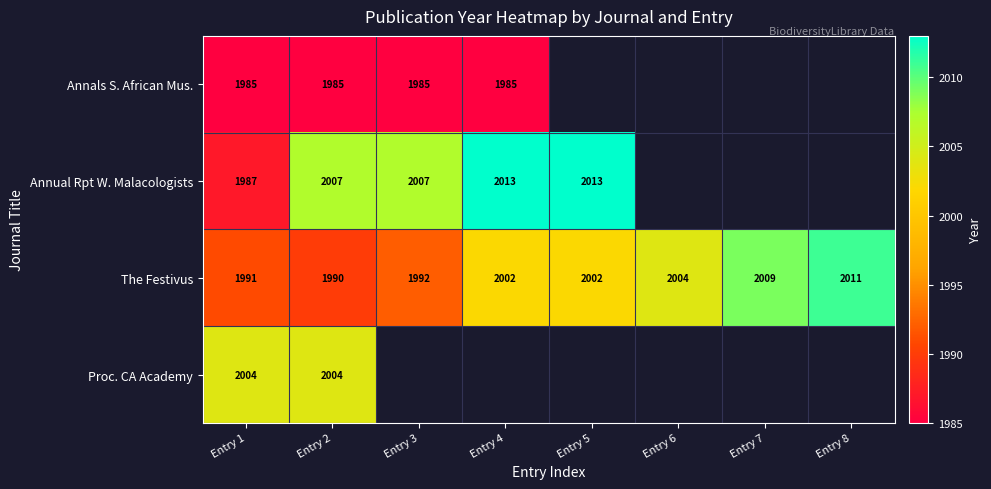

At Entry 2, list the series in order from smallest to largest.

Annals S. African Mus., The Festivus, Proc. CA Academy, Annual Rpt W. Malacologists